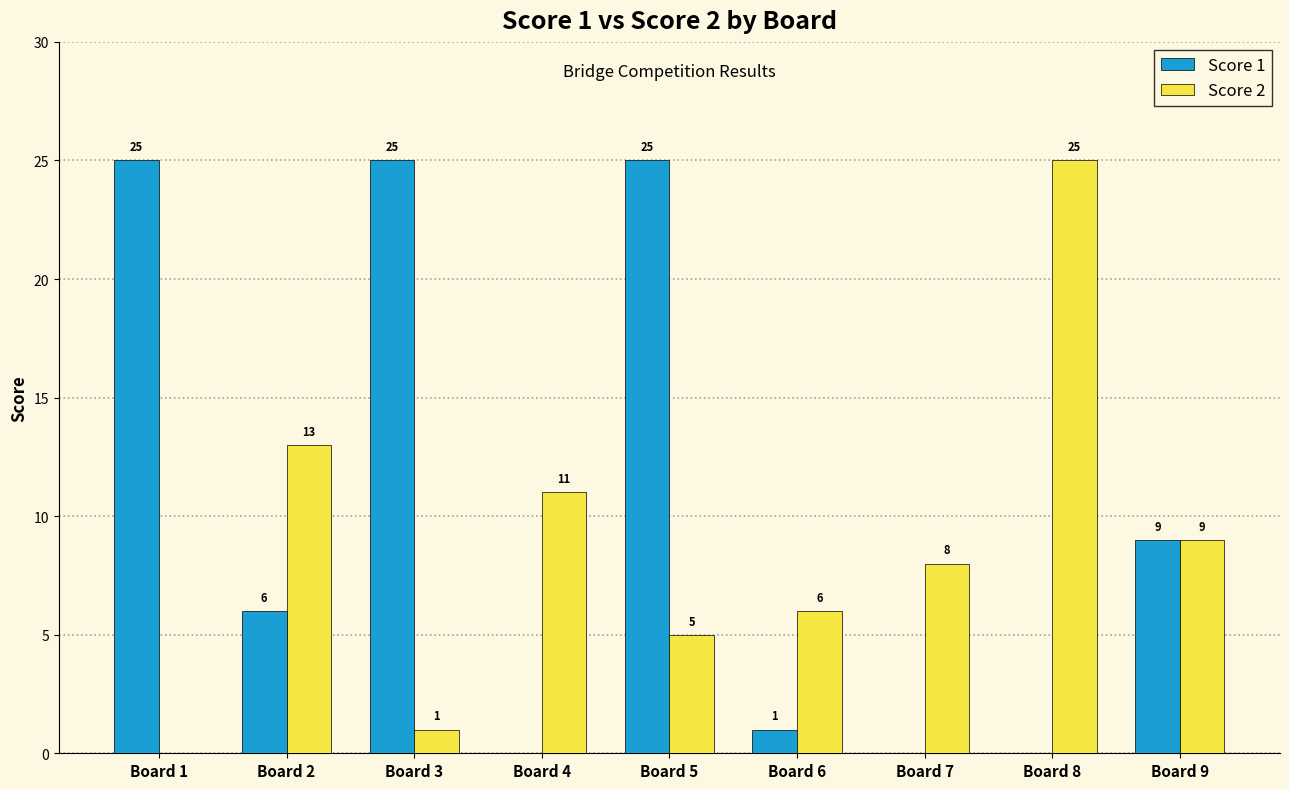

At which category is the sum across all series the highest?

Board 5